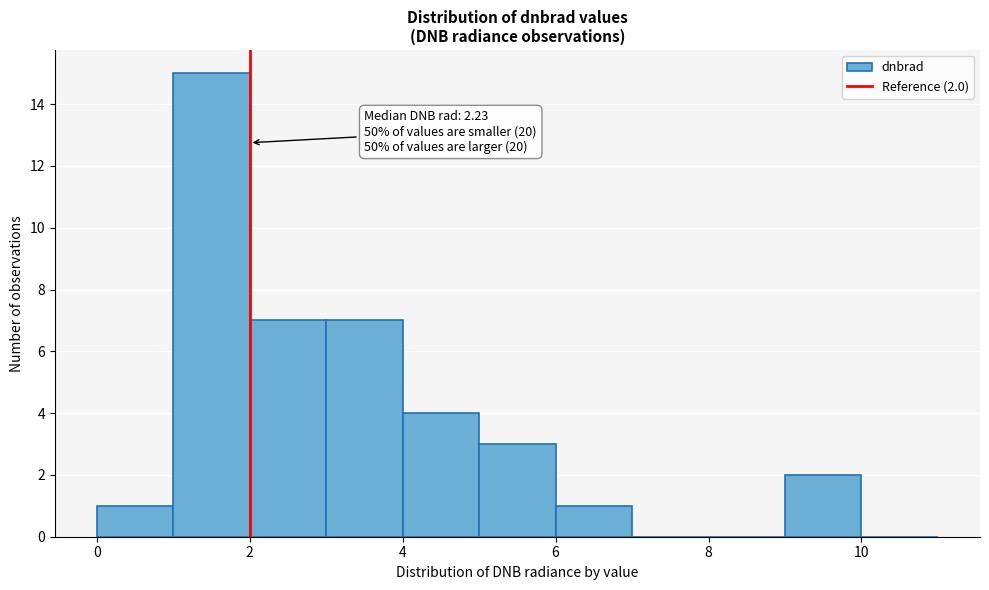

Over which range of the x-axis is the bar tallest?

1 to 2